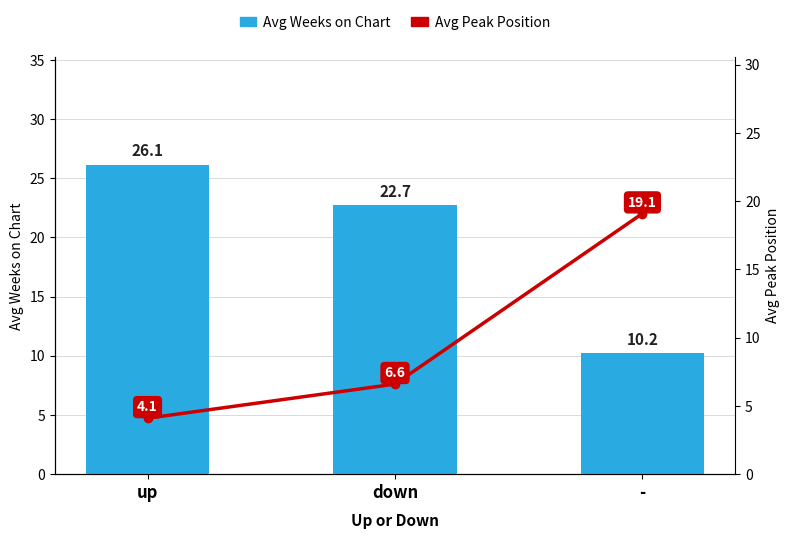

What is the total value across all series at up?

30.2